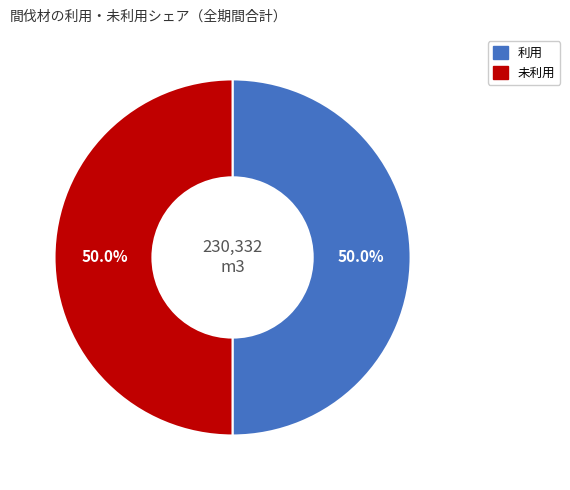

What portion of the pie excludes 利用?

50.0%